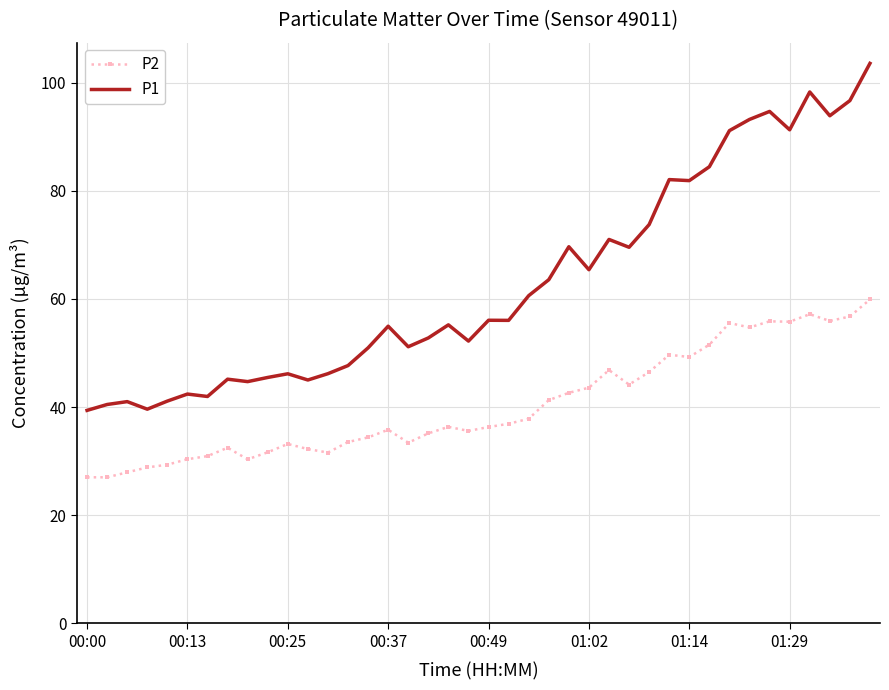

What is the lowest value of the P1 series?

39.4